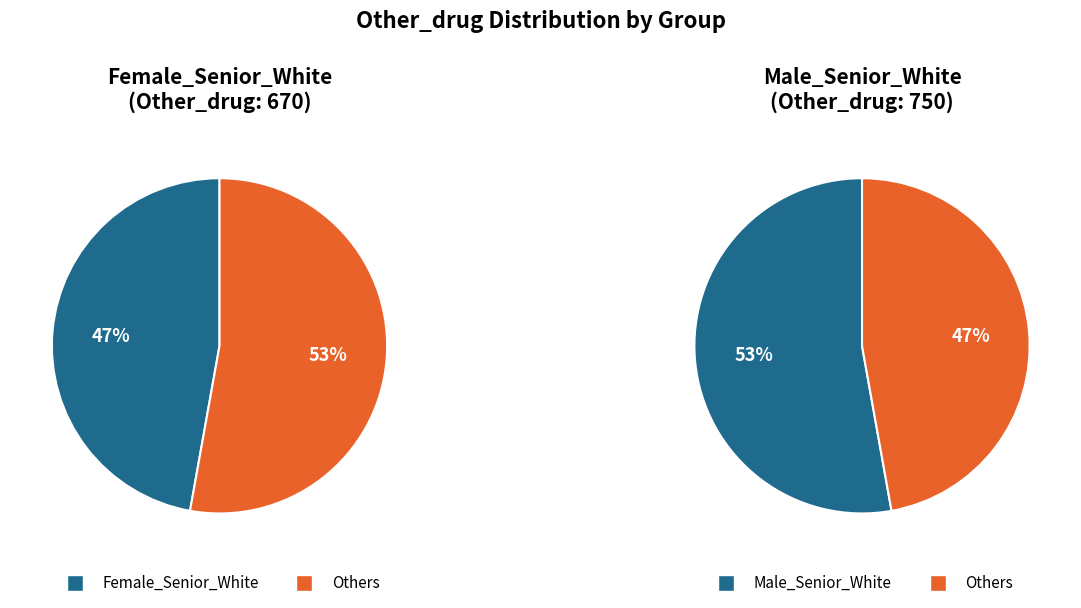

Rank the categories by value from lowest to highest.

Female_Senior_White, Male_Senior_White